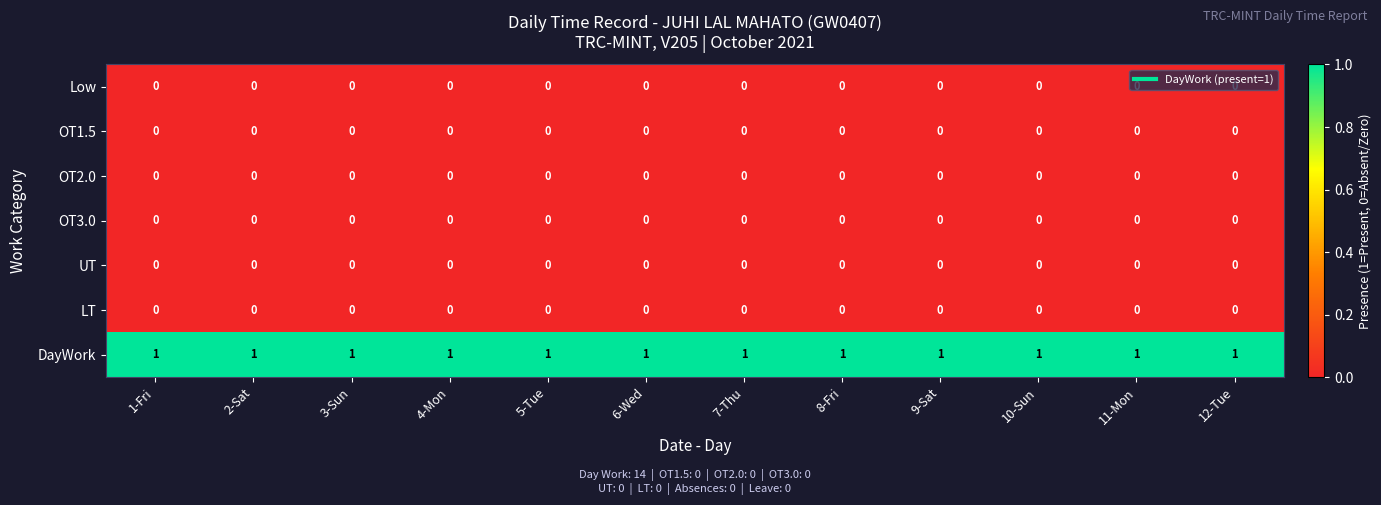

What is the total value across all series at 7-Thu?

1